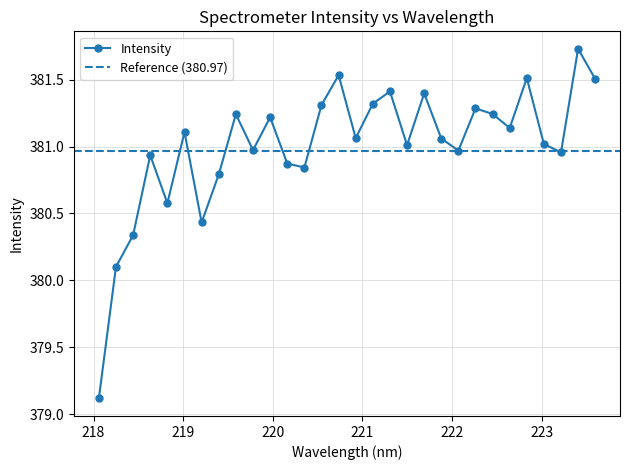

What is the change in value from 219.9712 to 223.2172?

-0.3